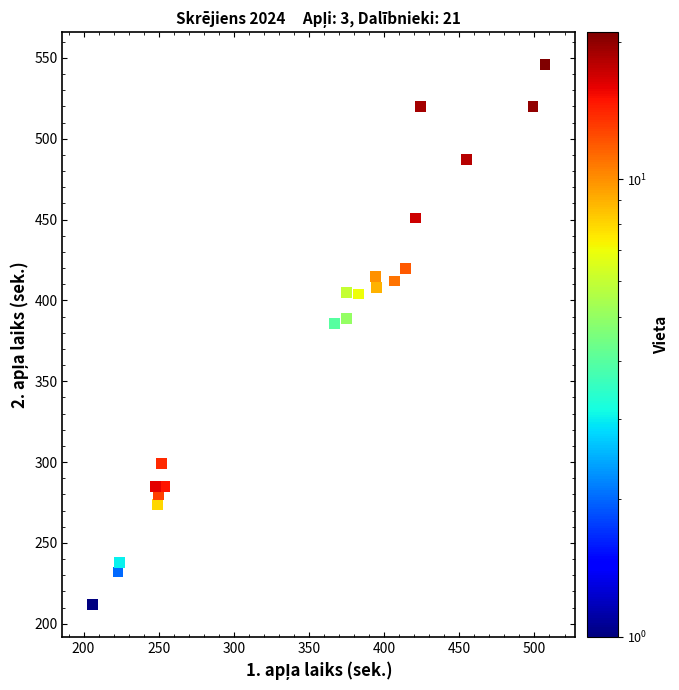

What is the range of Y values (max minus min)?

334